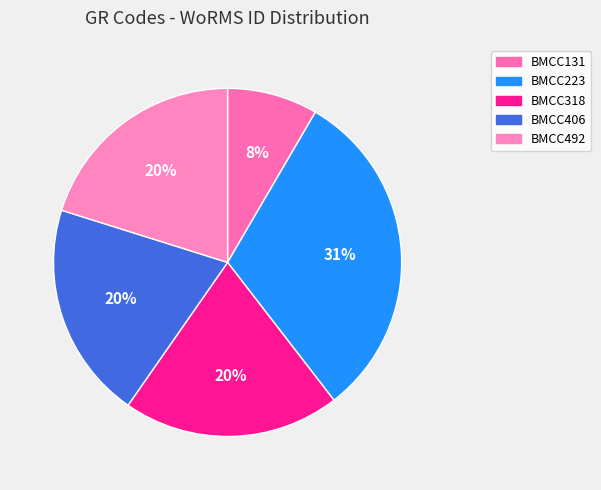

True or false: BMCC406 accounts for 20% of the total.

True